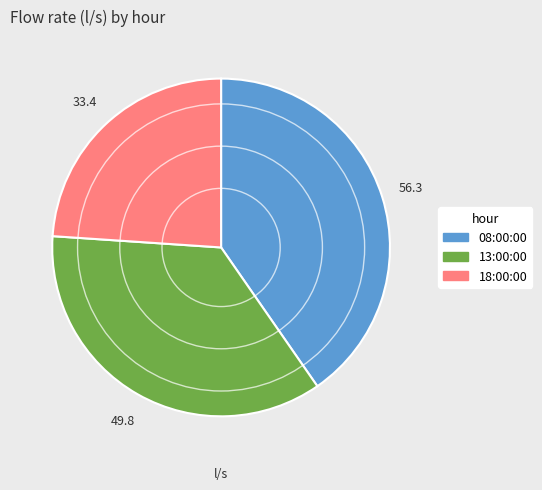

True or false: 18:00:00 accounts for 14% of the total.

False